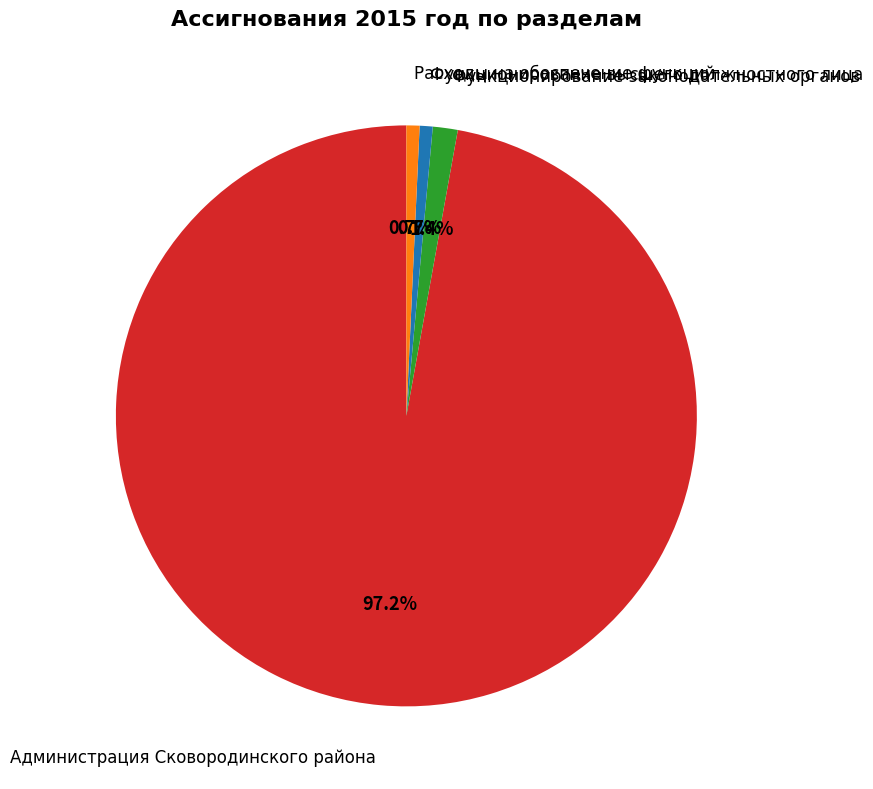

Is it true that Функционирование высшего должностного лица is 1% of the pie?

True